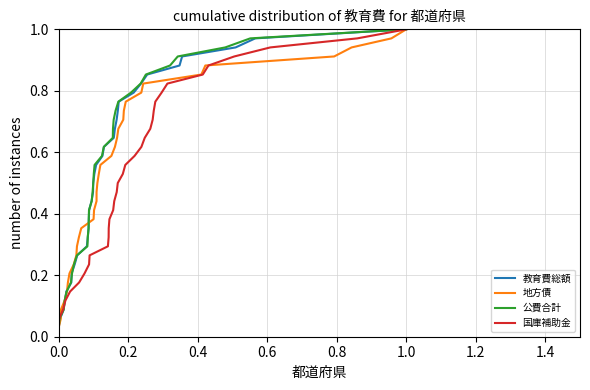

The 教育費総額 series shows 1.6 at 1.0. True or false?

False